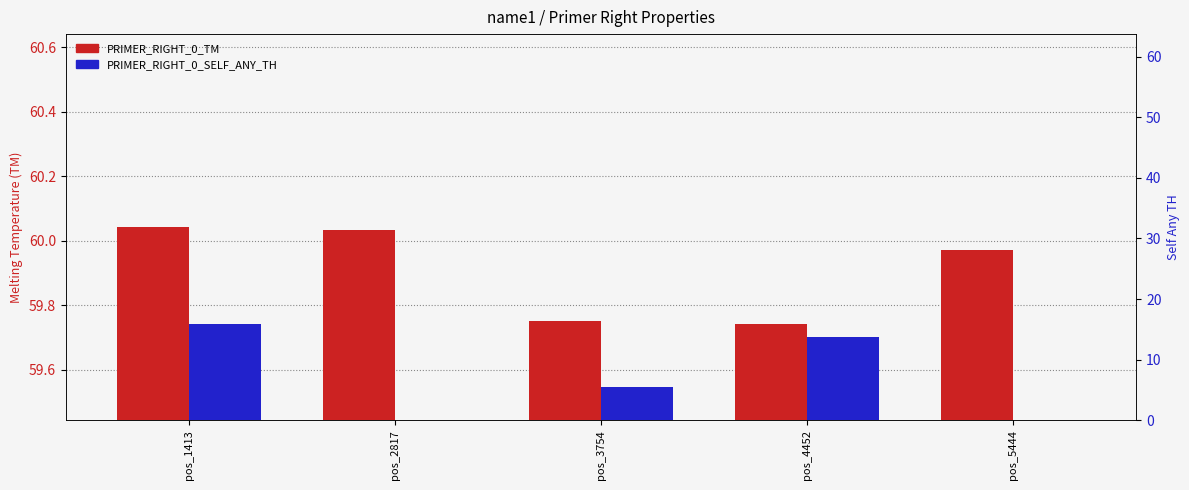

What are all the series names shown in the legend?

PRIMER_RIGHT_0_TM, PRIMER_RIGHT_0_SELF_ANY_TH